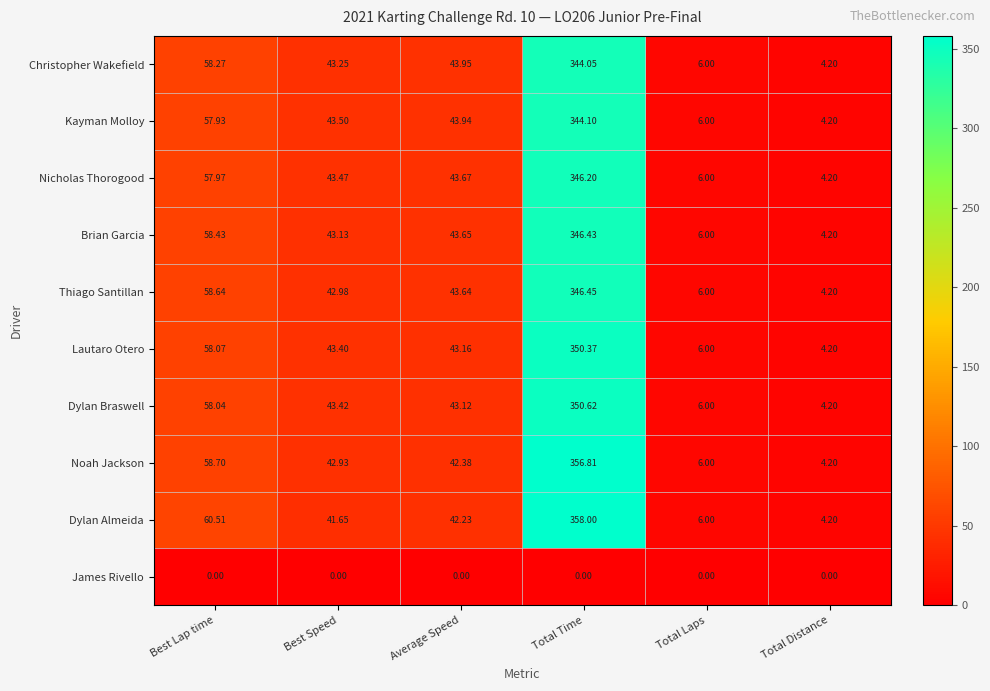

What is the spread (max minus min) of values at Best Speed?

43.5